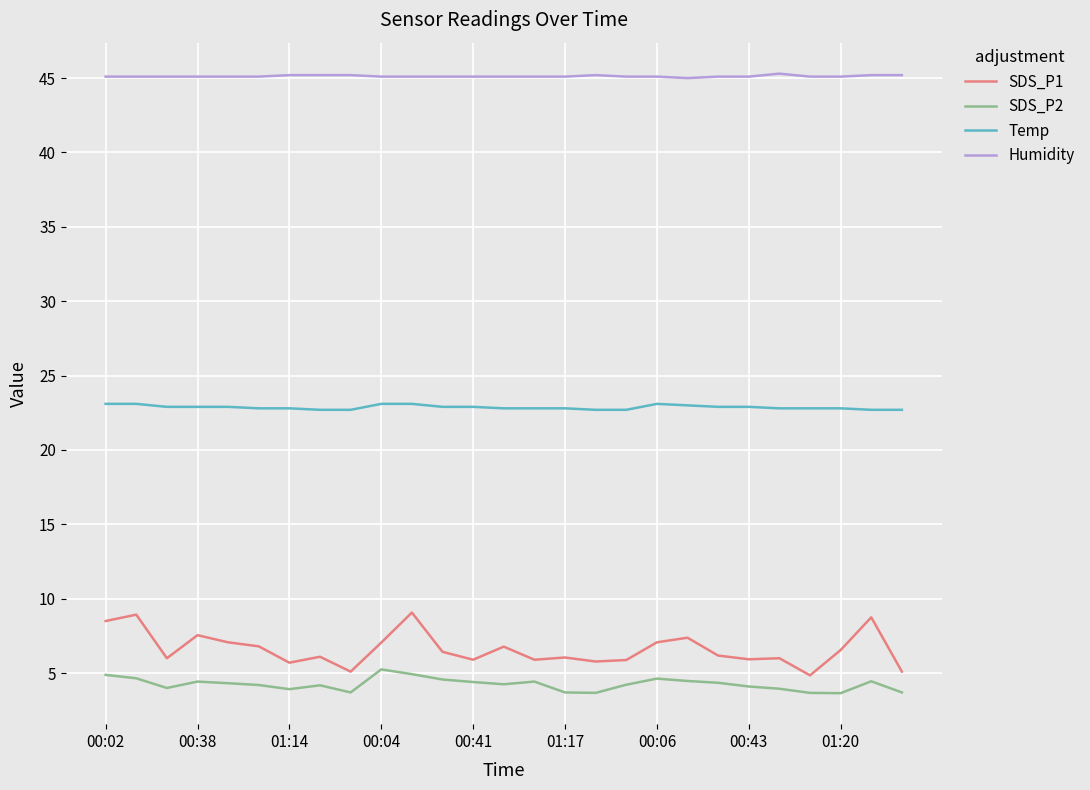

True or false: SDS_P1 and Humidity intersect in this chart.

False